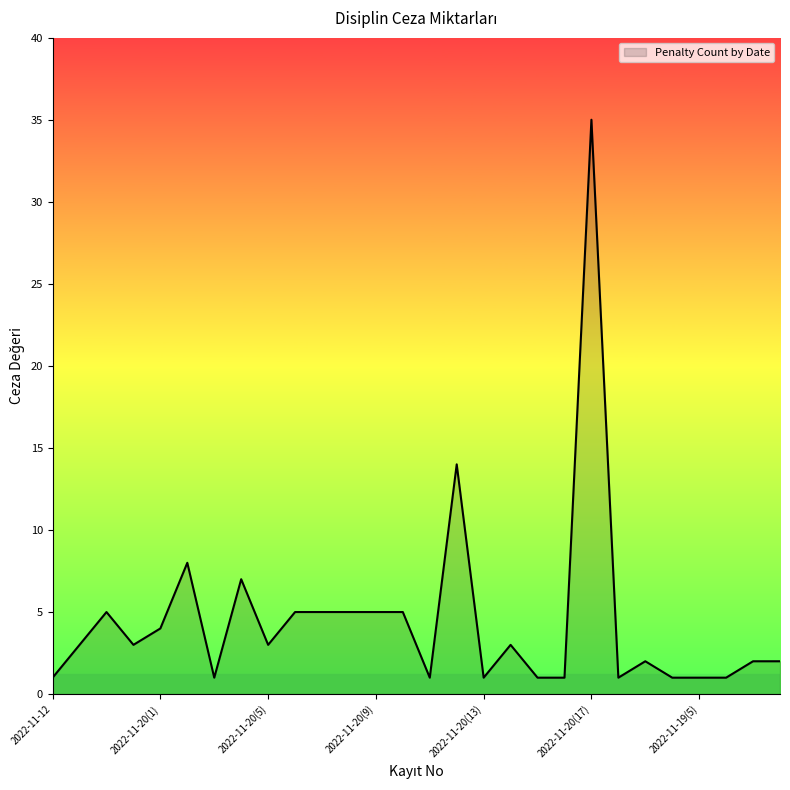

What is the maximum value shown in the chart?

35